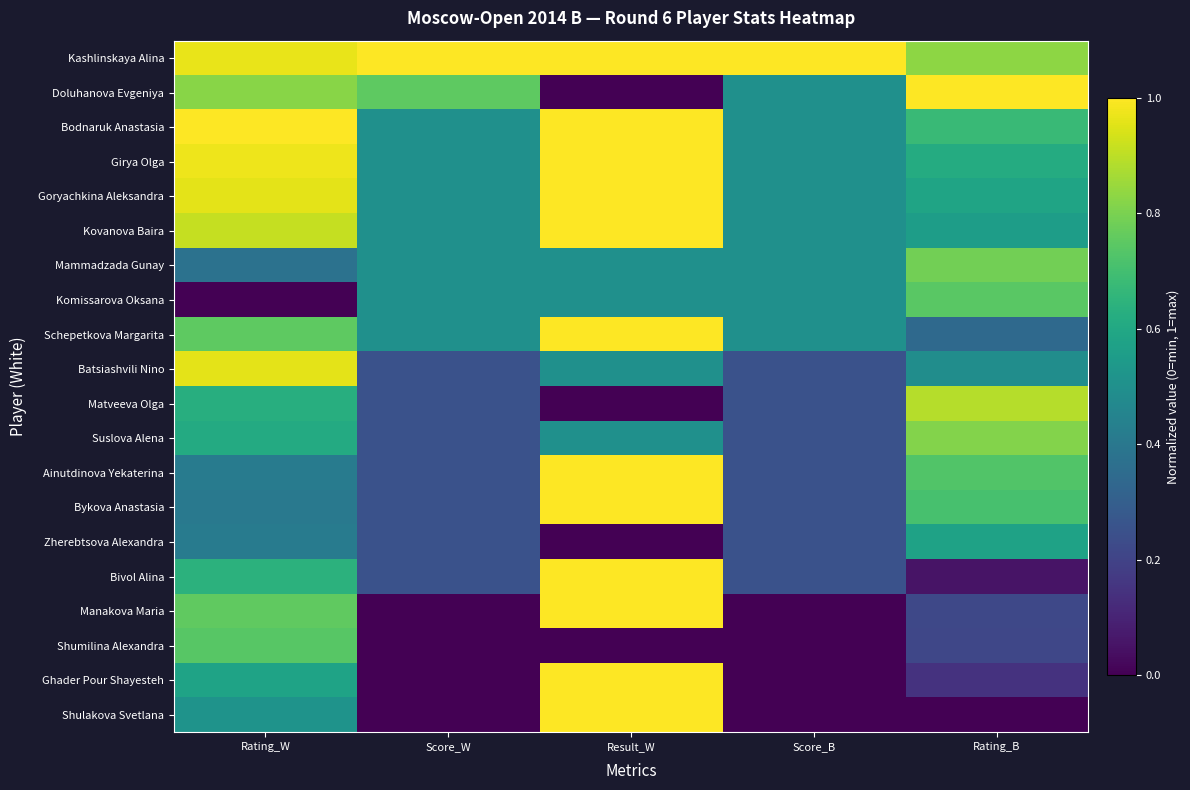

How many categories are shown in the chart?

5